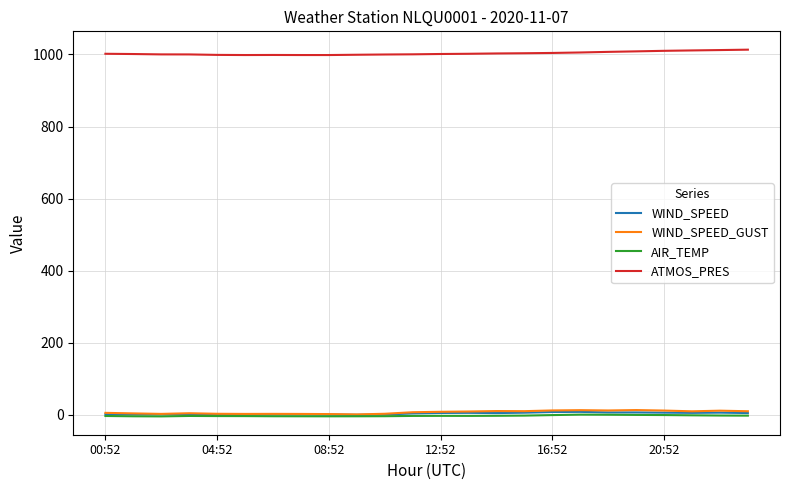

Which series has the largest total across all categories?

ATMOS_PRES